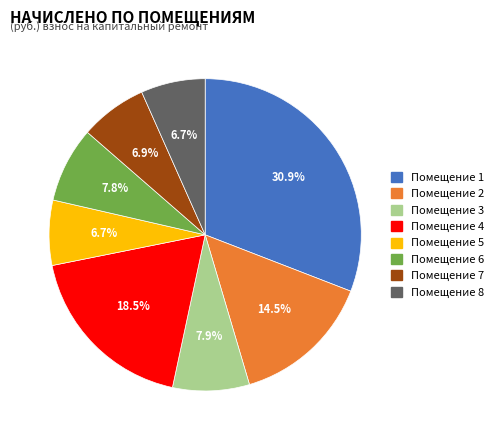

Does any single category account for the majority?

No